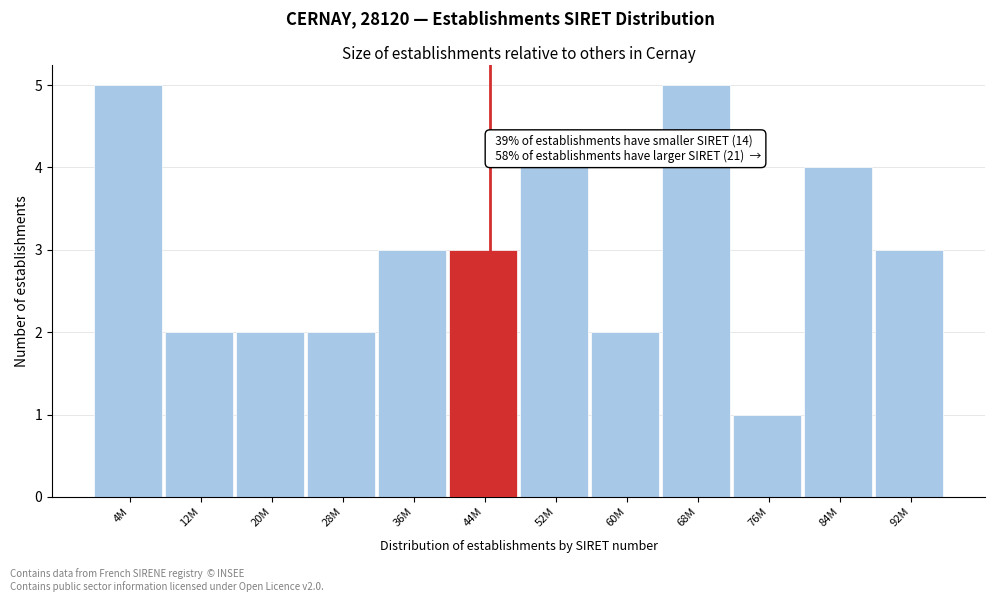

Reading left to right, what are all the values shown in this chart?

4M=5	12M=2	20M=2	28M=2	36M=3	44M=3	52M=4	60M=2	68M=5	76M=1	84M=4	92M=3